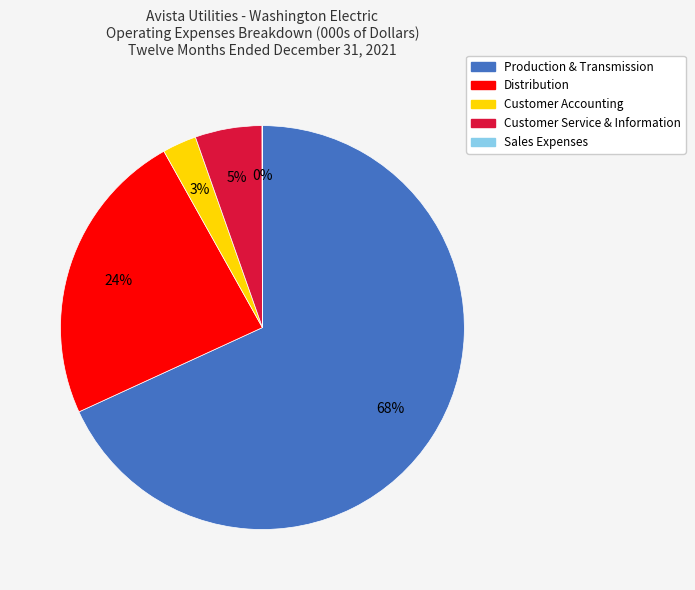

Which category has the biggest portion of the pie?

Production & Transmission